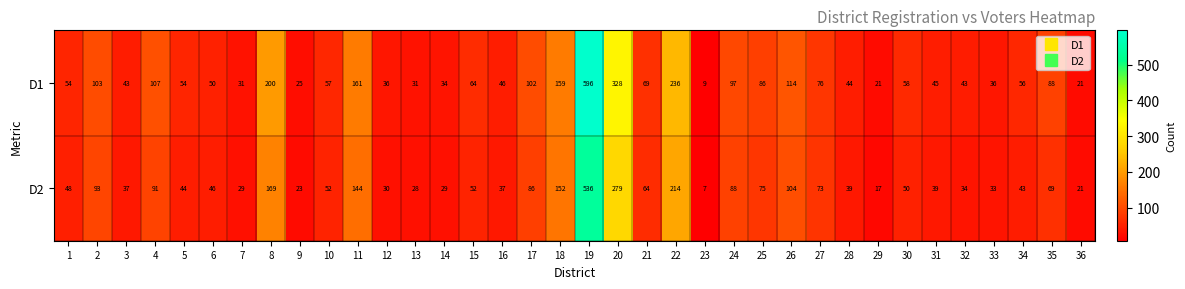

List the series in order of their peak value, highest first.

D1, D2